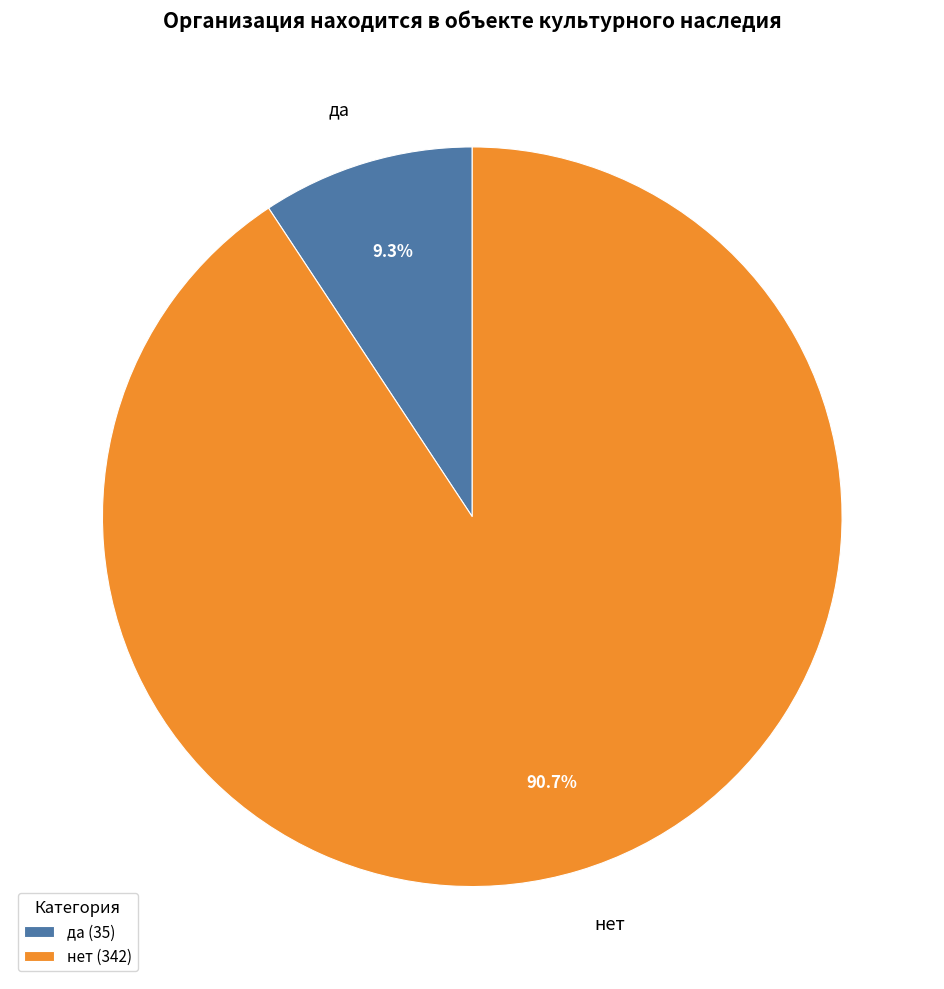

Approximately how many times larger is the value at нет compared to да?

9.8